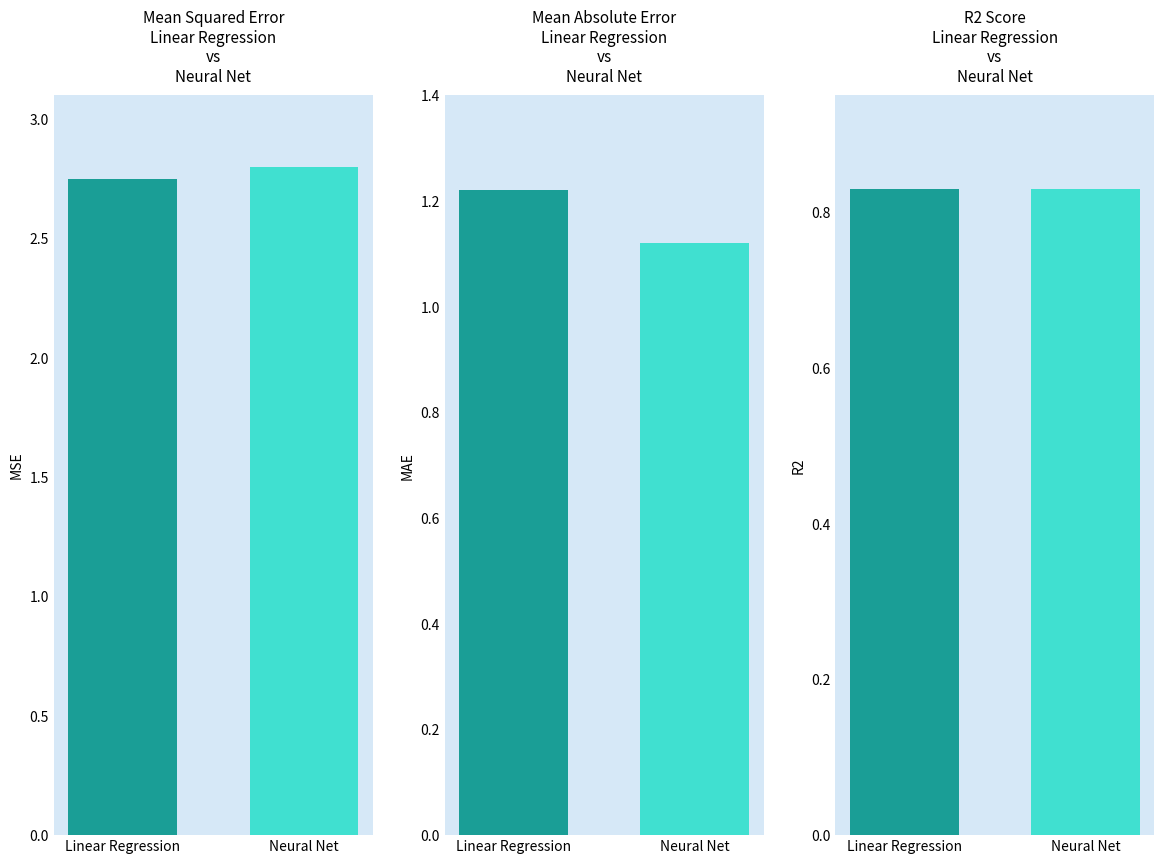

What is the sum of all Neural Net values?

4.8